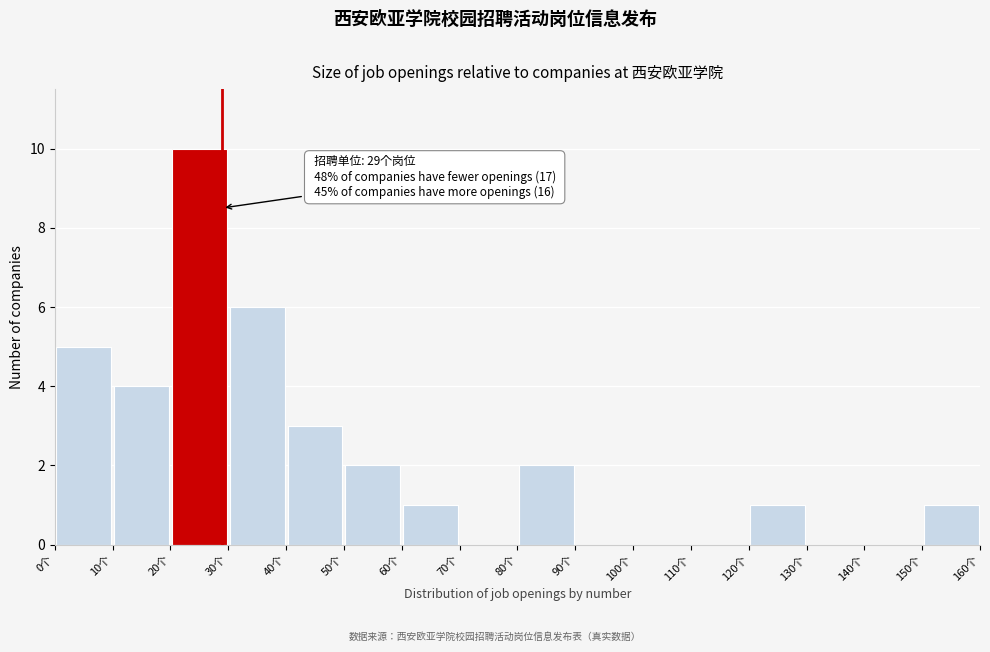

Which range on the x-axis has the tallest bar?

20 to 30